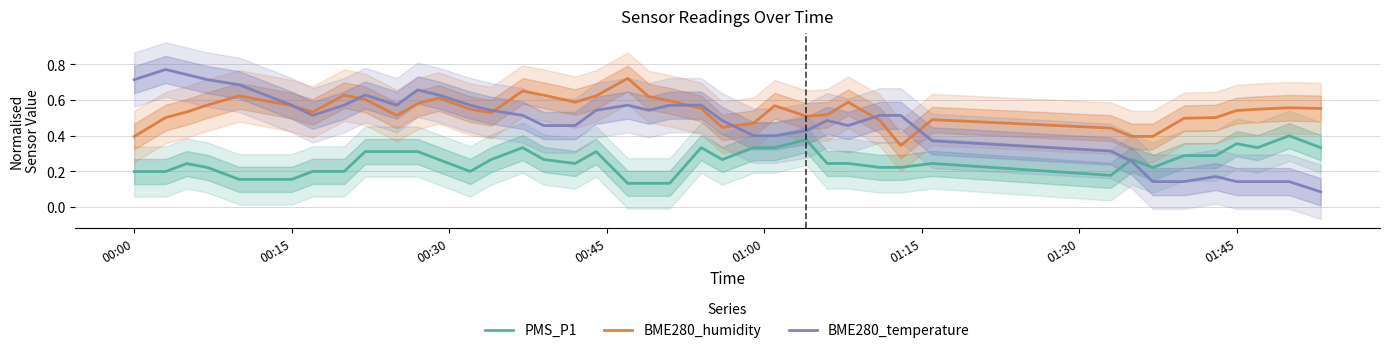

How many BME280_temperature values are between 0 and 1?

40